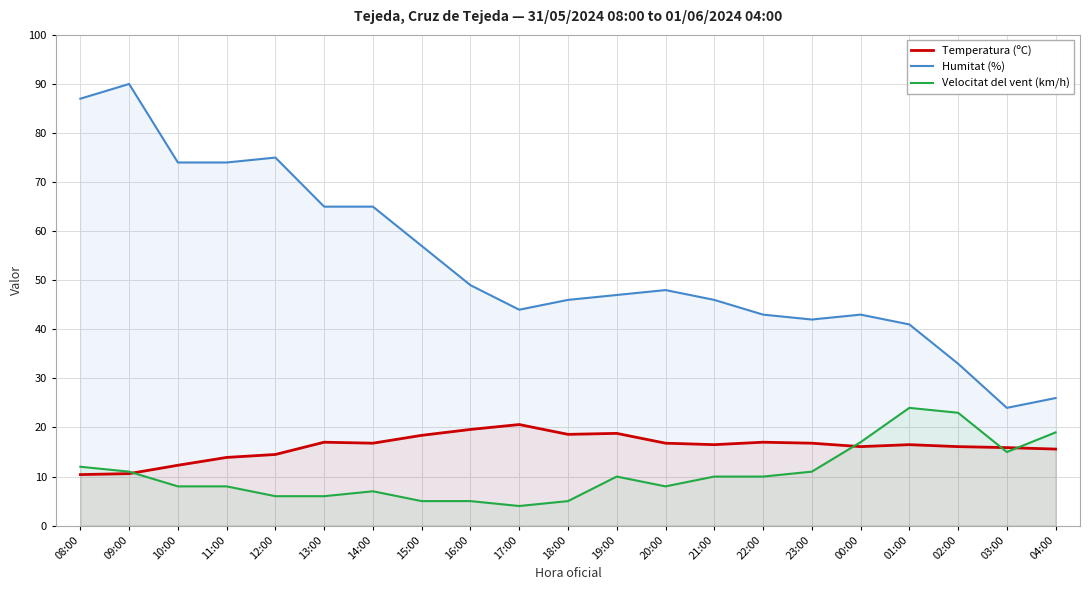

Which series has the largest range (max minus min)?

Humitat (%)